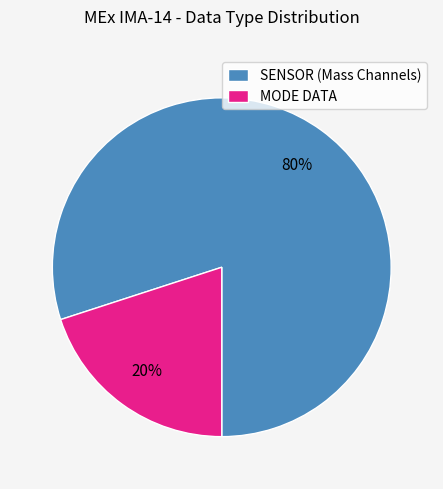

Is the sum of MODE DATA and SENSOR (Mass Channels) greater than half?

Yes